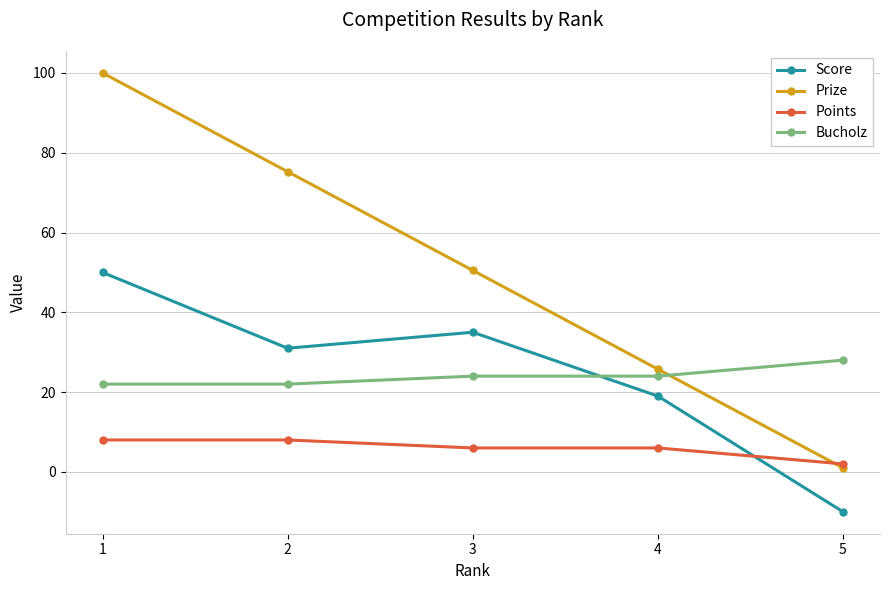

Which series ends up on top after the final intersection of Prize and Bucholz?

Bucholz